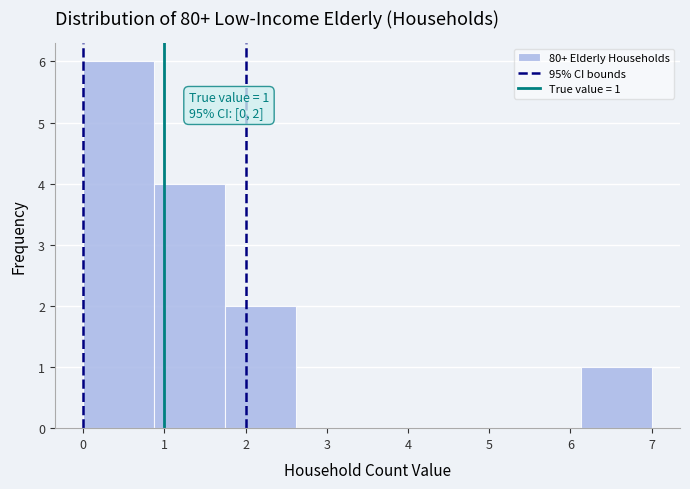

Which range on the x-axis has the tallest bar?

0.0 to 0.9